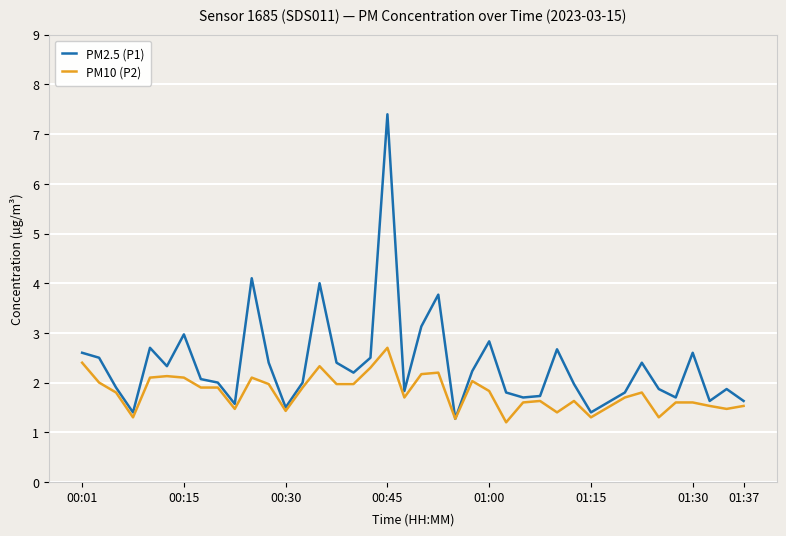

Does the chart have visible grid lines?

Yes